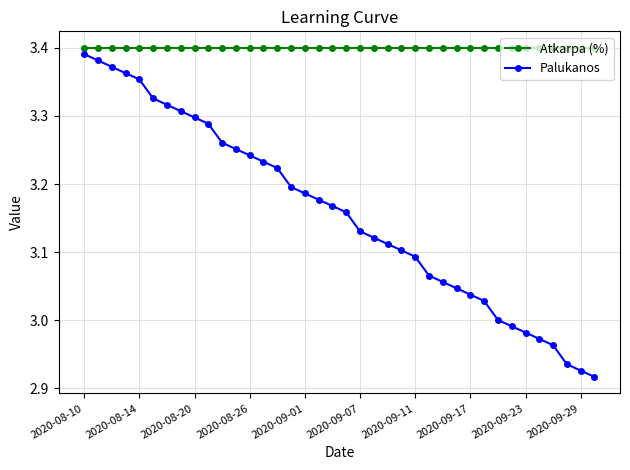

Rank the series by their average value, from highest to lowest.

Atkarpa (%), Palukanos